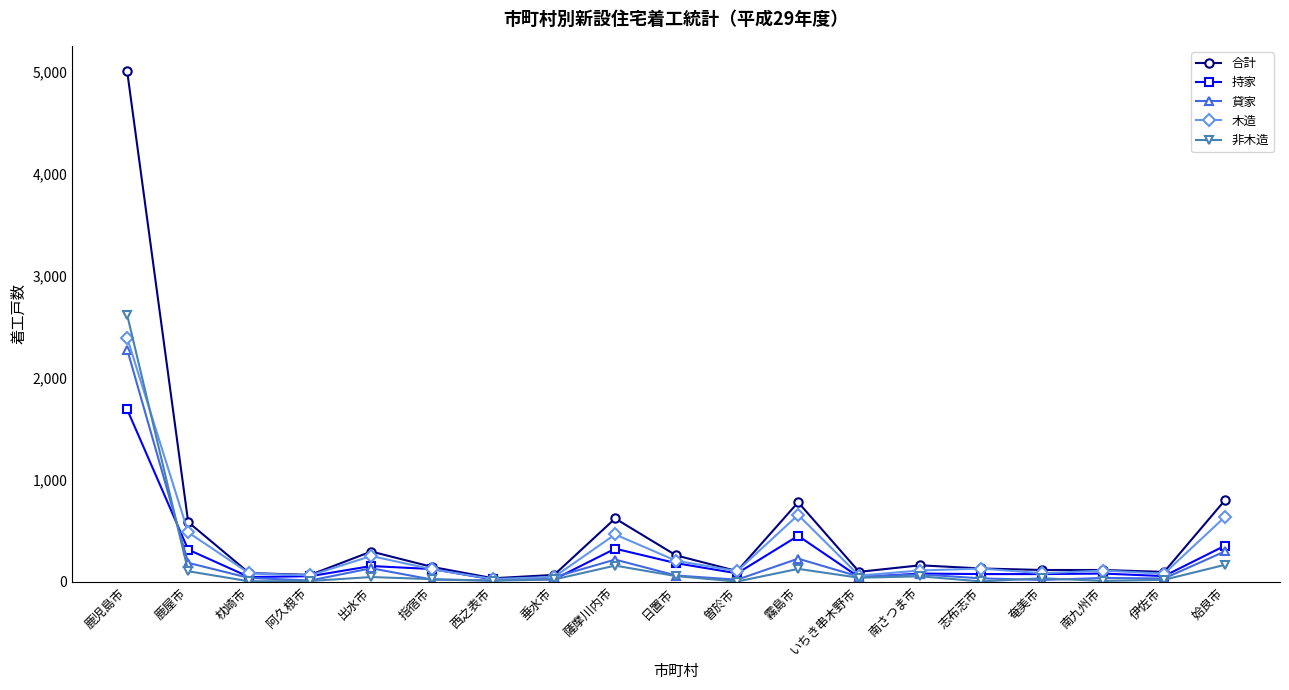

Which series ends up on top after the final intersection of 貸家 and 非木造?

貸家